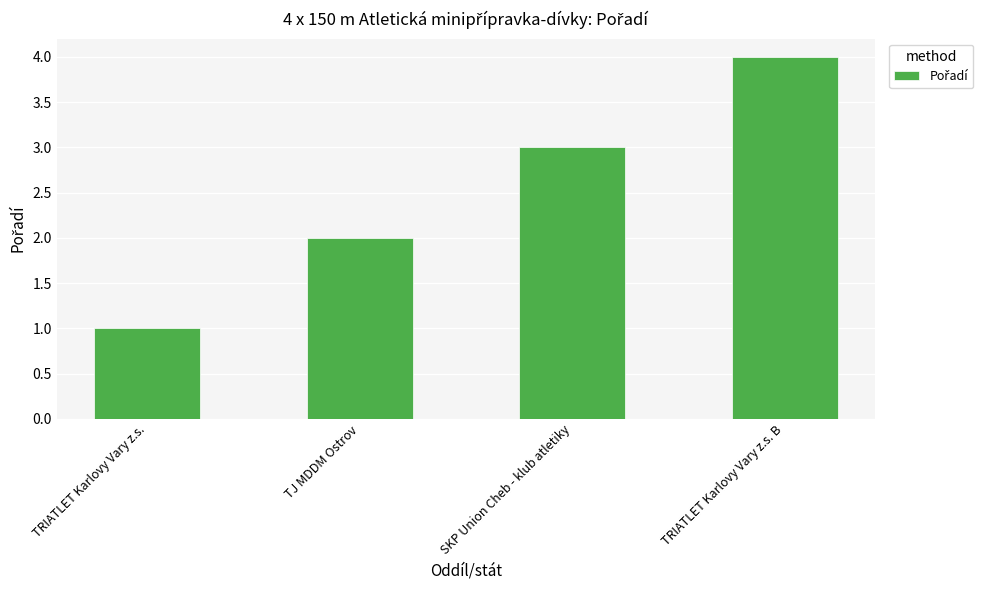

Which has a higher value, TJ MDDM Ostrov or SKP Union Cheb - klub atletiky?

SKP Union Cheb - klub atletiky